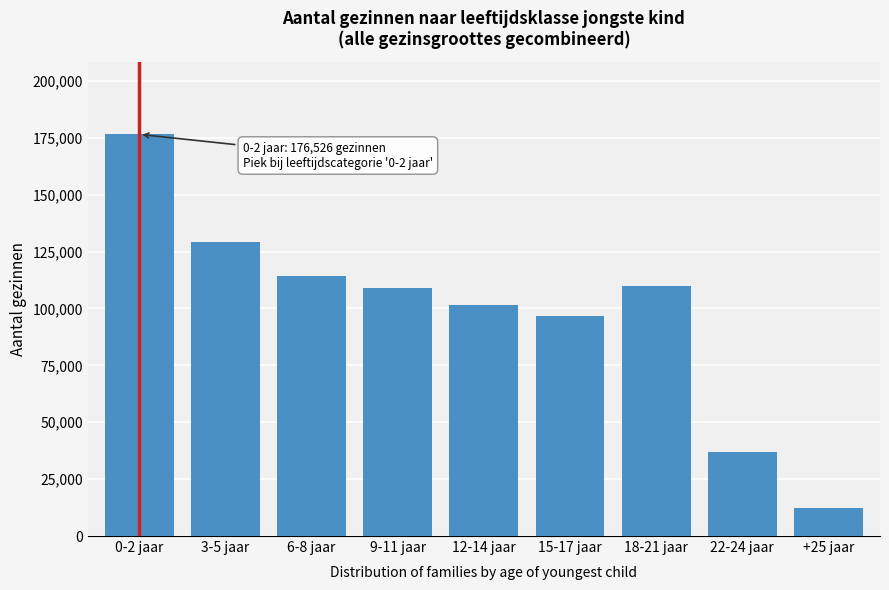

The value at 6-8 jaar is 114214. True or false?

True